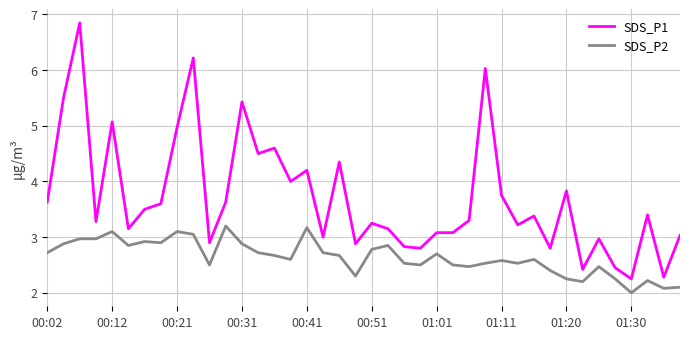

True or false: SDS_P2 and SDS_P1 intersect in this chart.

False